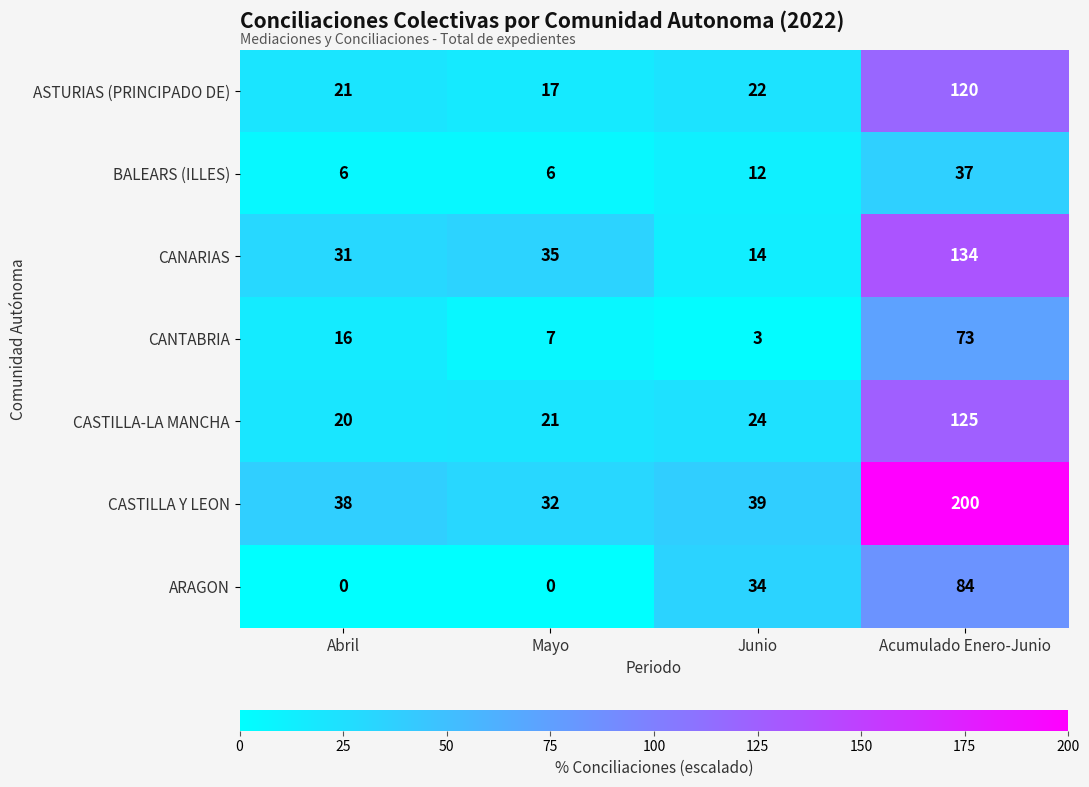

What is the approximate value of CANTABRIA at Acumulado Enero-Junio, to the nearest 5?

75